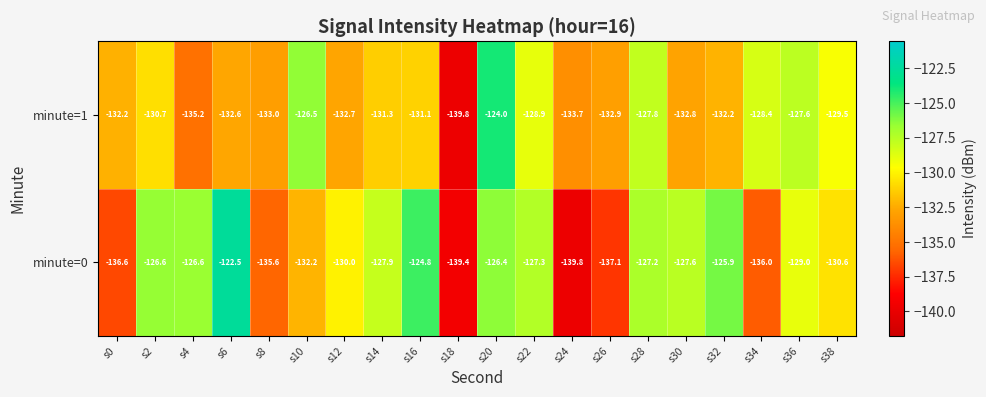

At which label does minute=1 first exceed -131?

s2